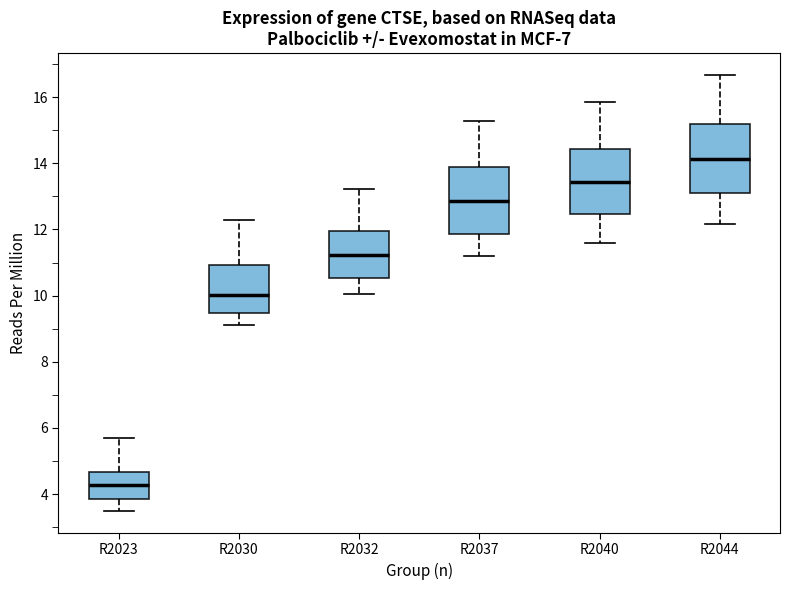

Which box's median line is the lowest?

R2023